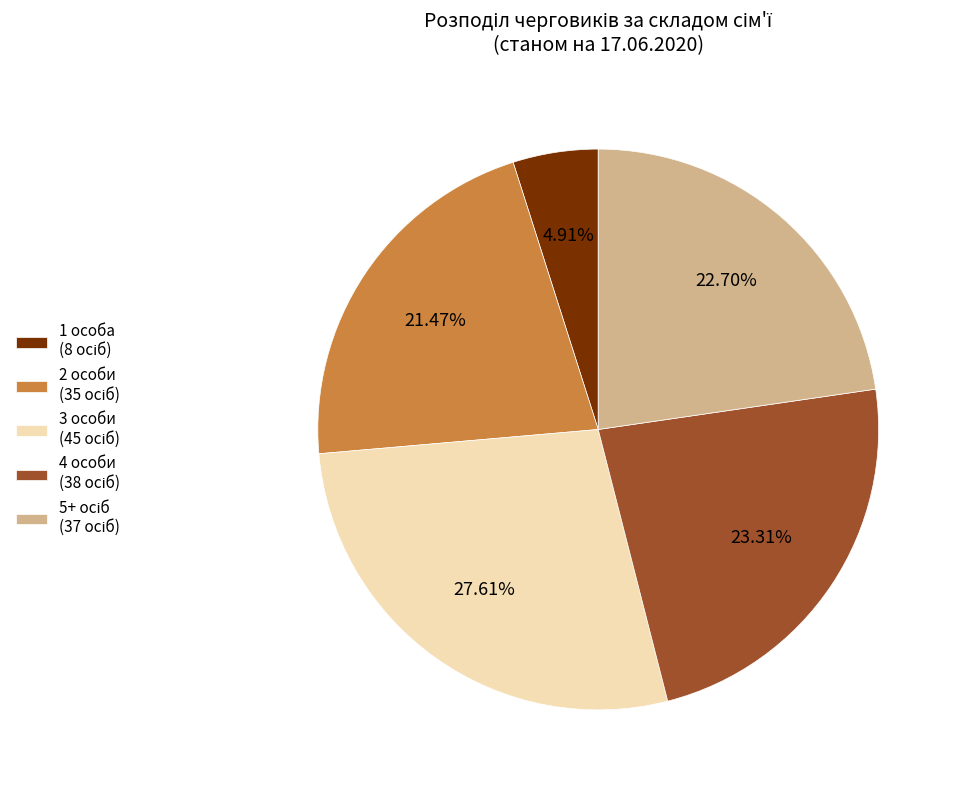

Is there any slice that represents more than half of the pie?

No